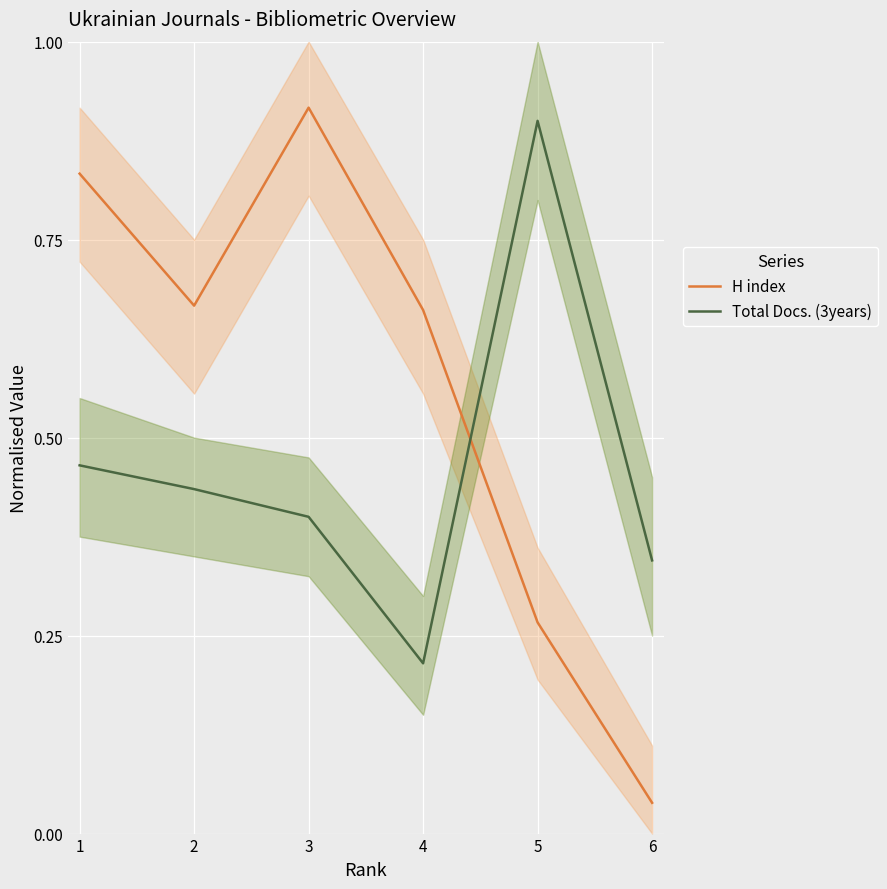

Which series has the largest range (max minus min)?

H index